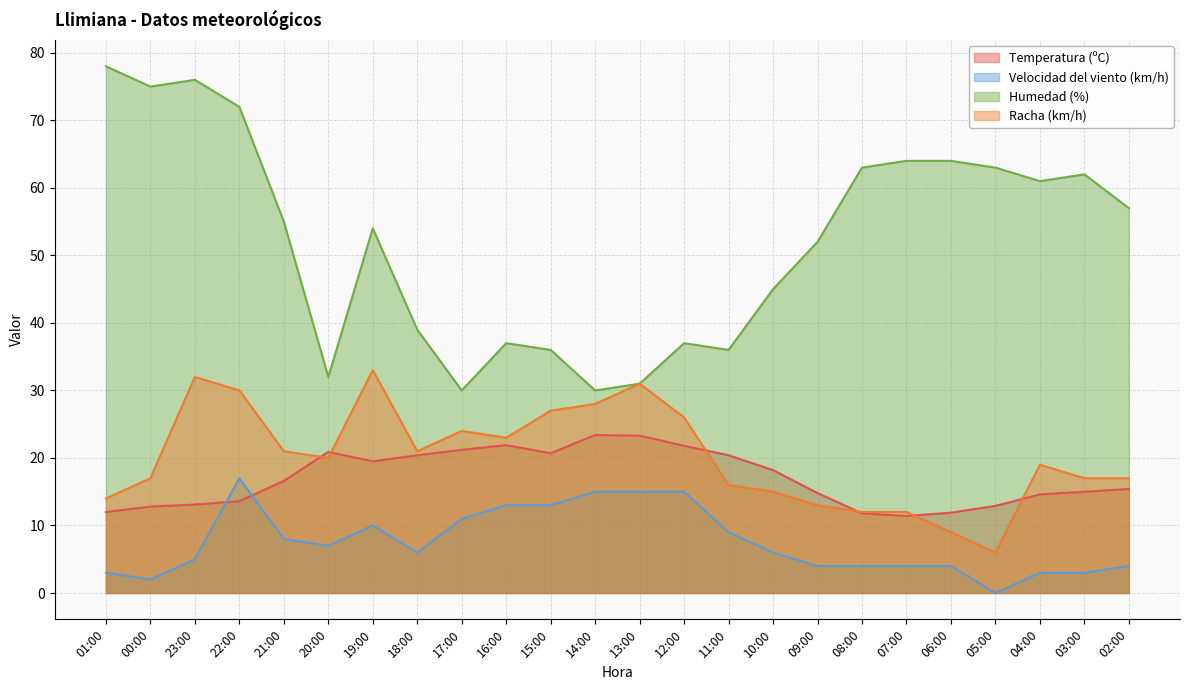

At which label does Temperatura (ºC) first exceed 16?

21:00